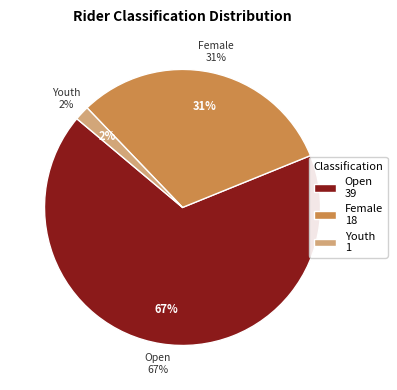

Is Open the majority of the pie?

Yes